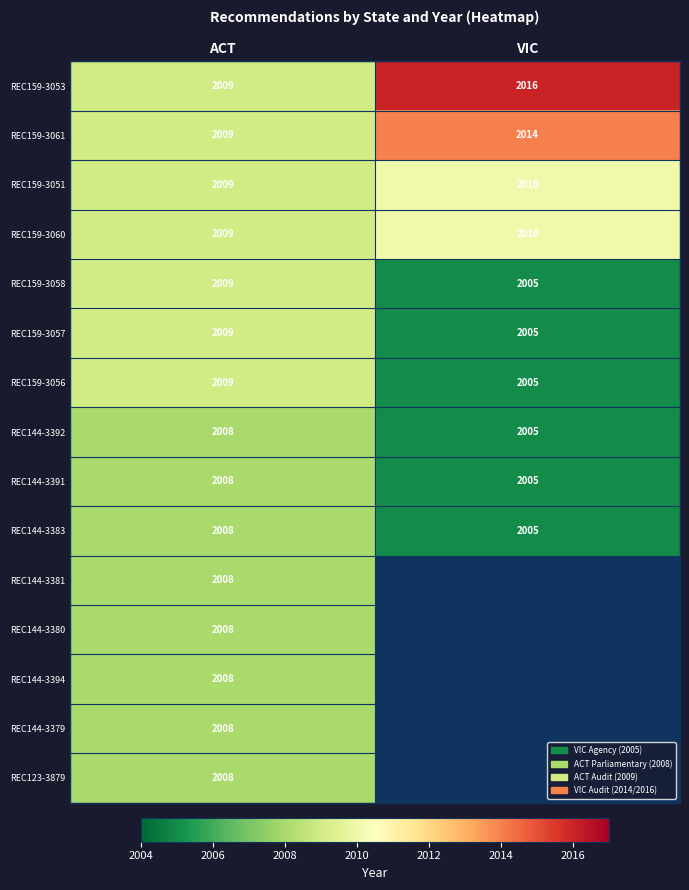

What is the sum of the REC159-3056 values at ACT and VIC?

4014